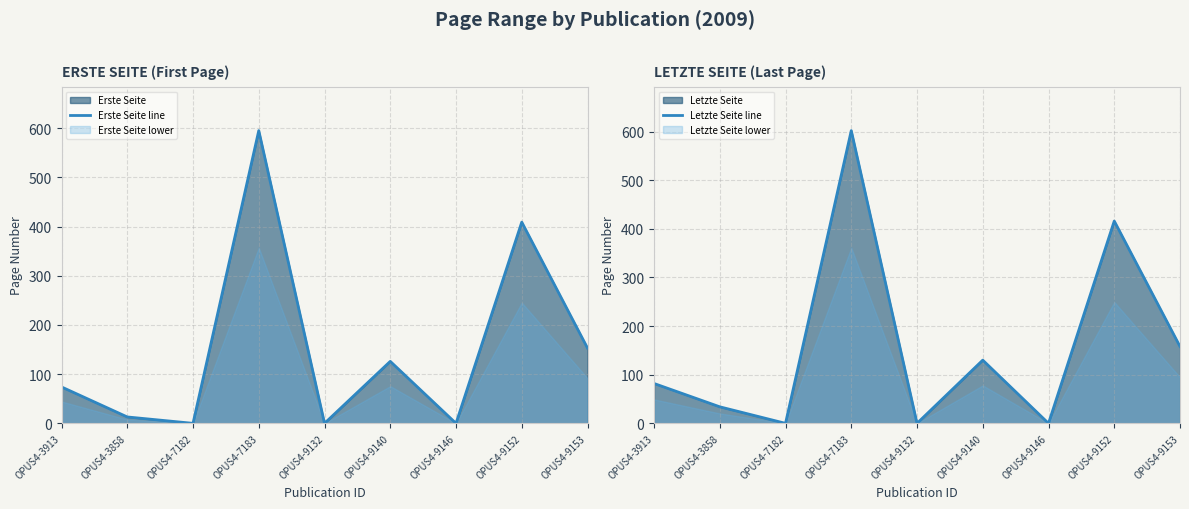

True or false: Erste Seite line and Letzte Seite line cross at least once.

False